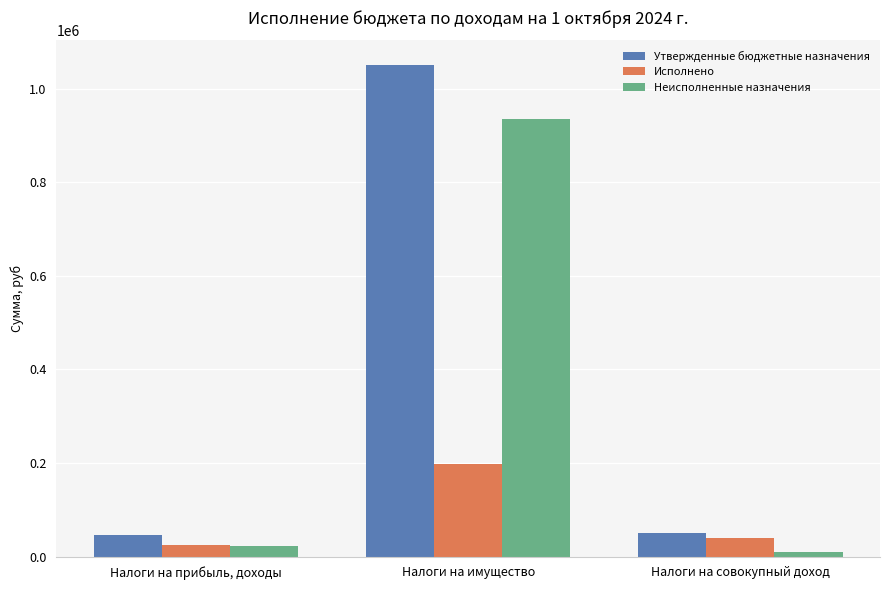

Which series changed the most between Налоги на имущество and Налоги на совокупный доход?

Утвержденные бюджетные назначения